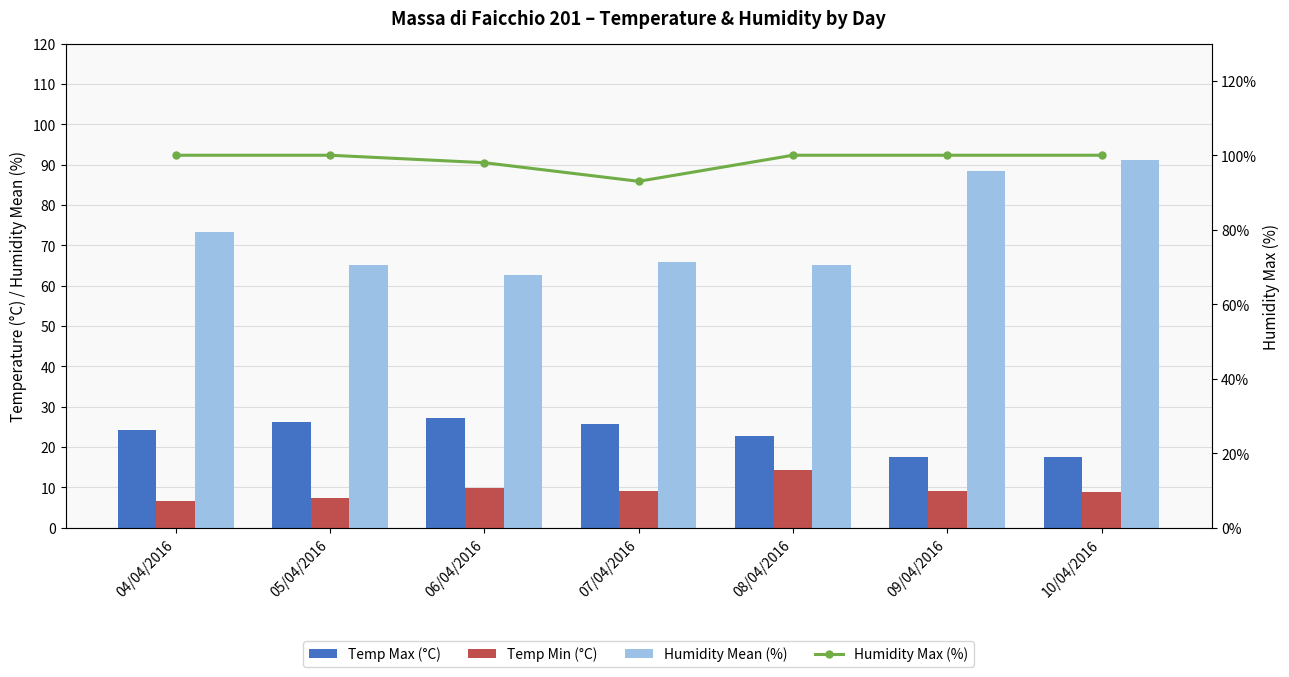

Between 09/04/2016 and 04/04/2016, which is larger?

04/04/2016